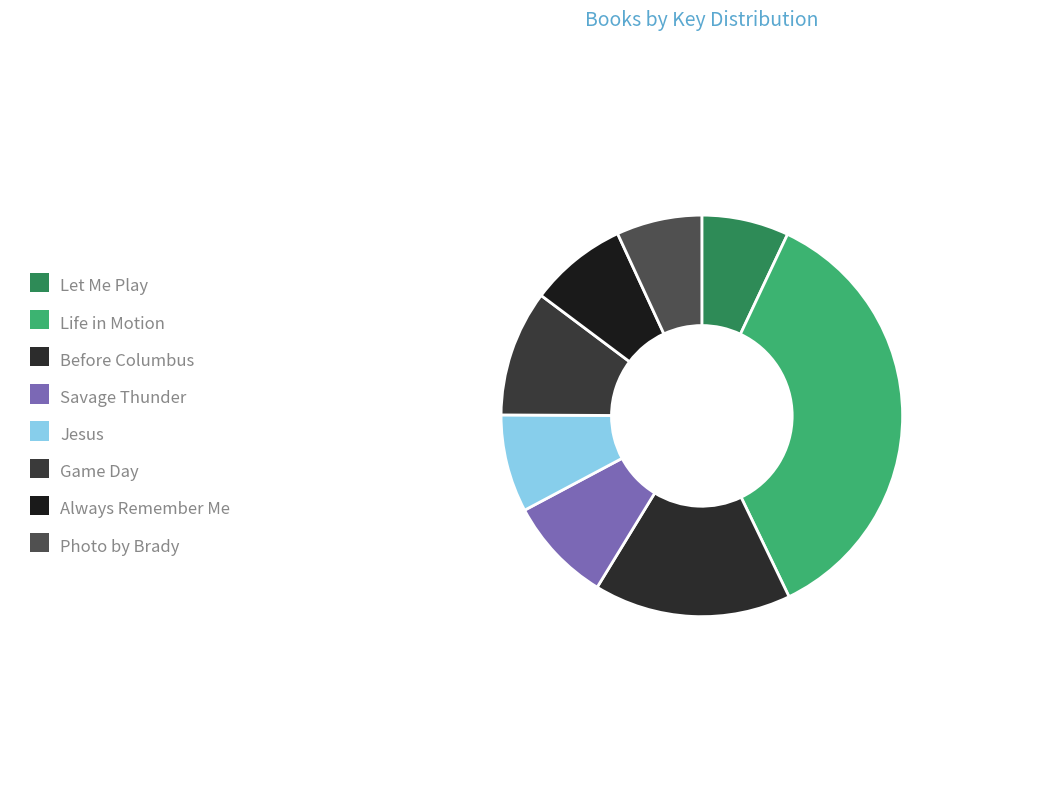

Which has a higher value, Always Remember Me or Jesus?

Always Remember Me